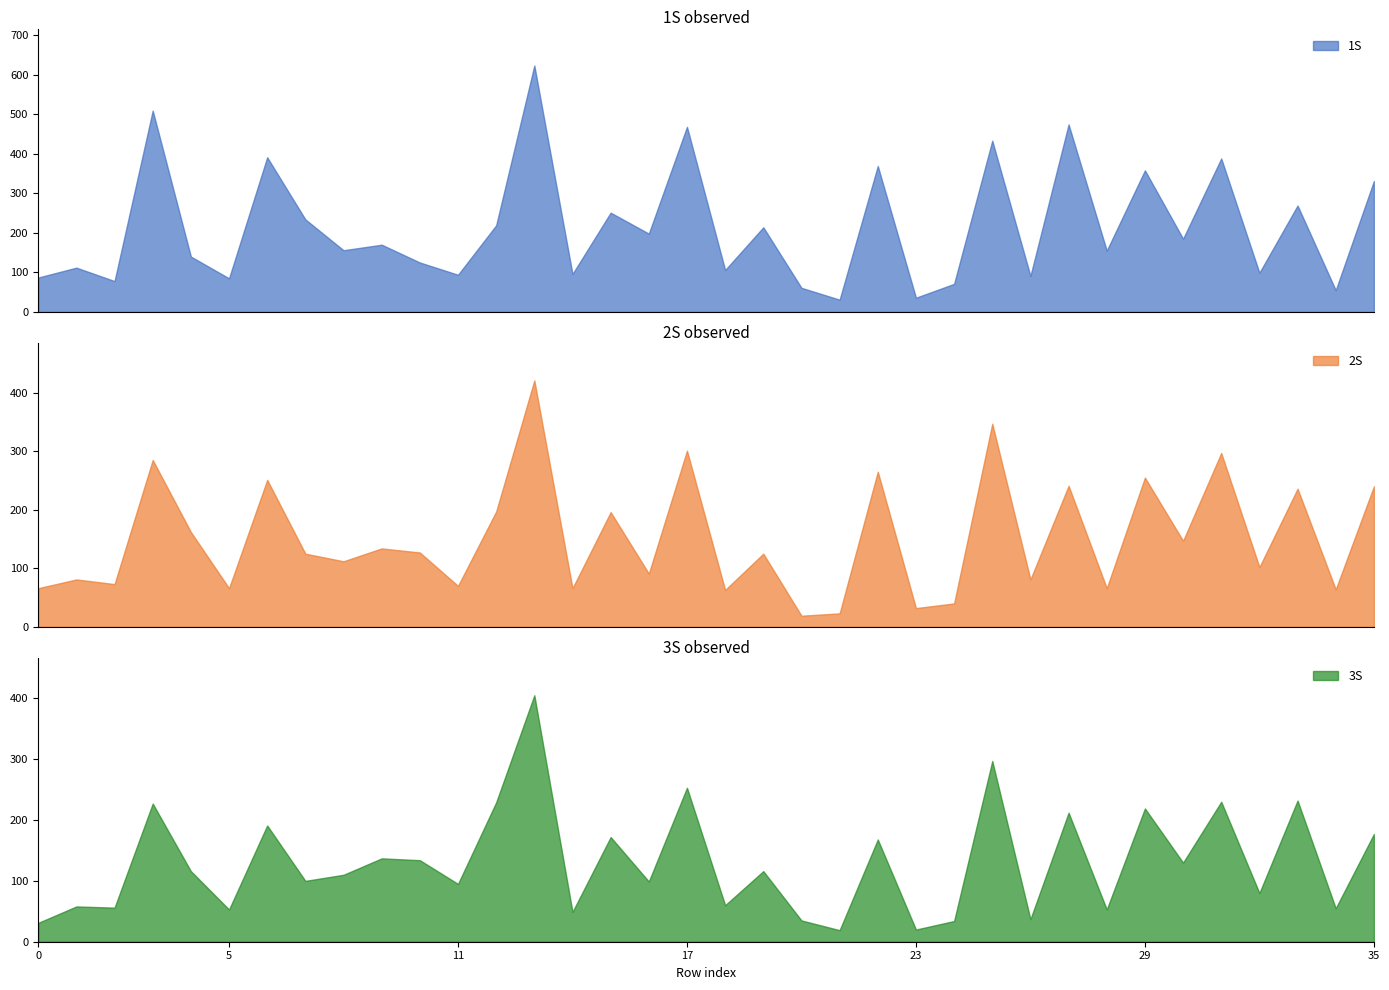

What is the lowest value of the 1S series?

31